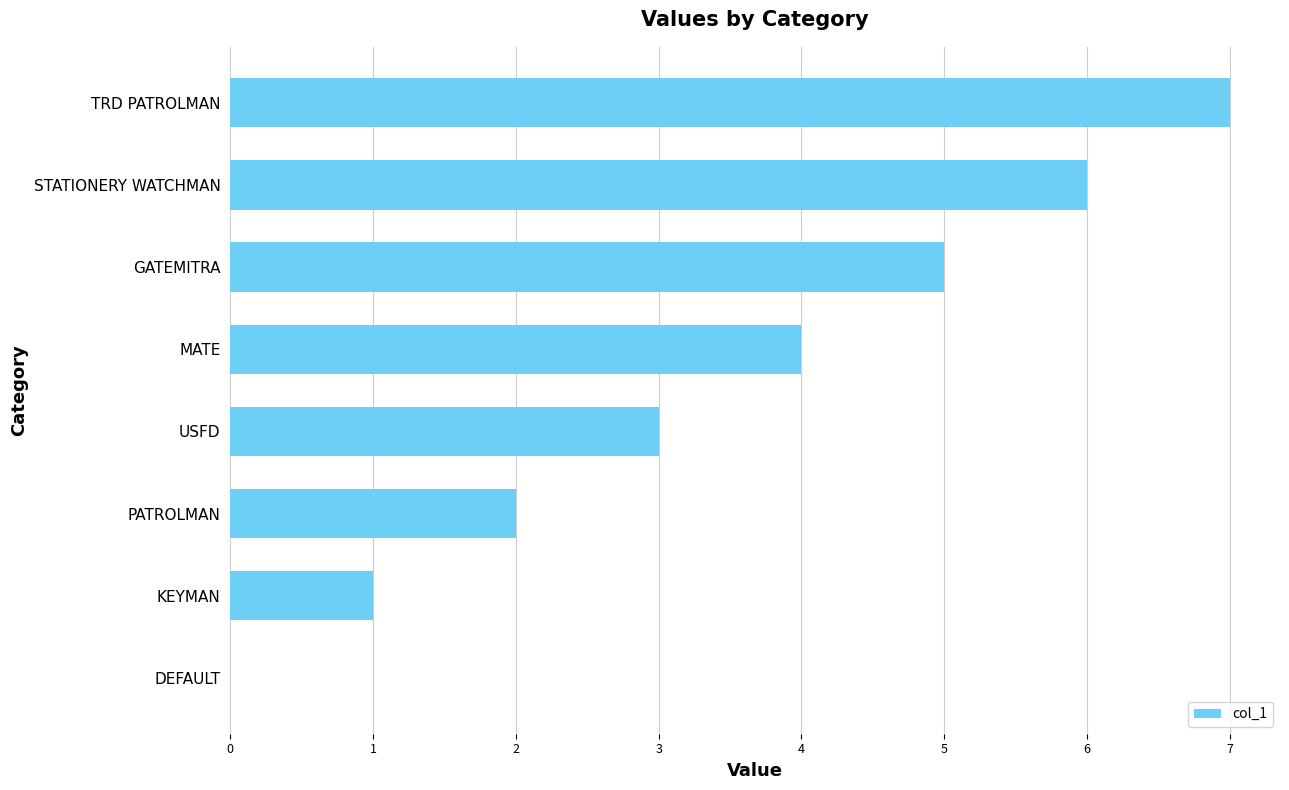

The value at DEFAULT is 0. True or false?

True